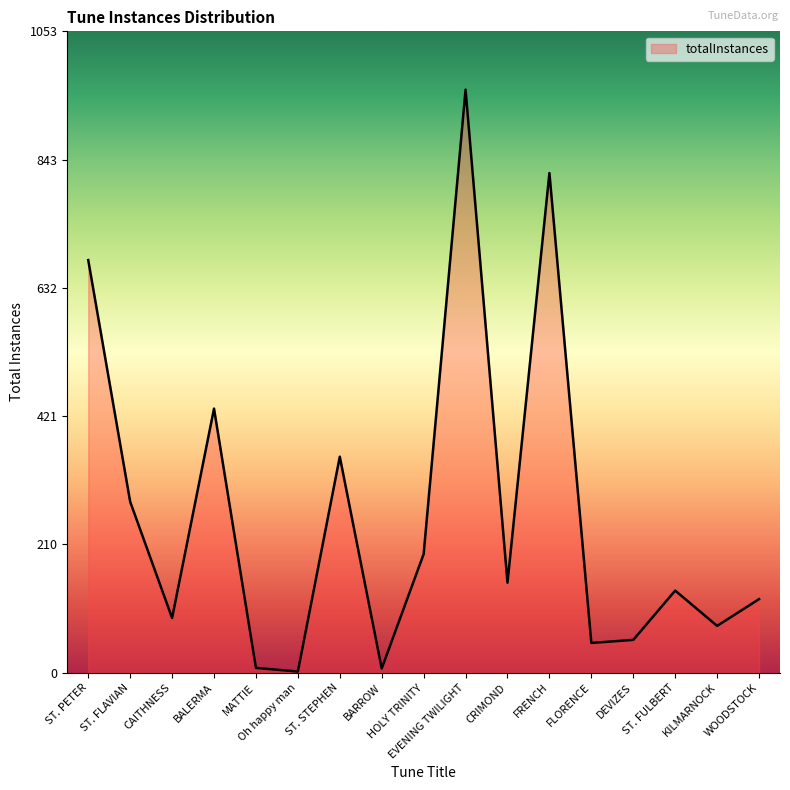

Approximately how many times larger is the value at HOLY TRINITY compared to BALERMA?

0.4